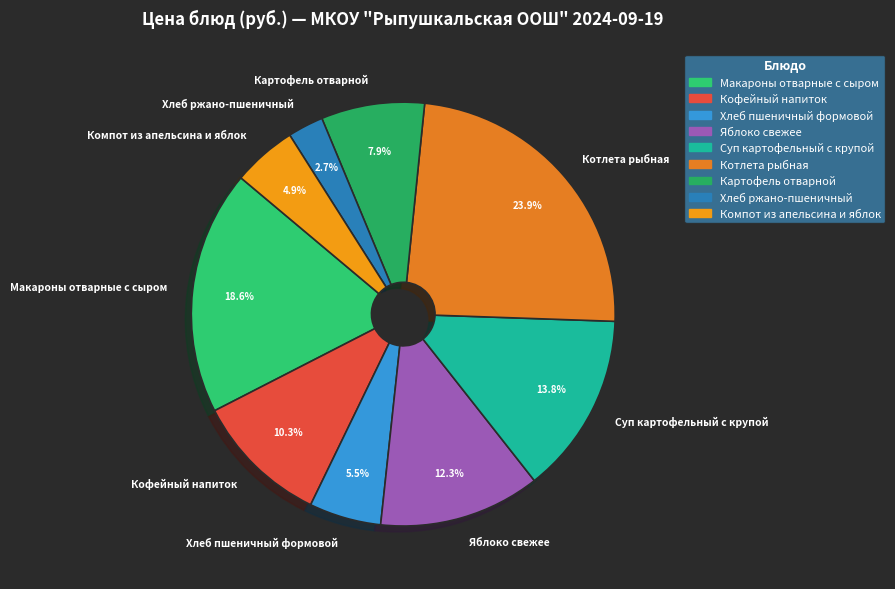

To the nearest percent, what is the difference between the largest and smallest slice percentages?

21%